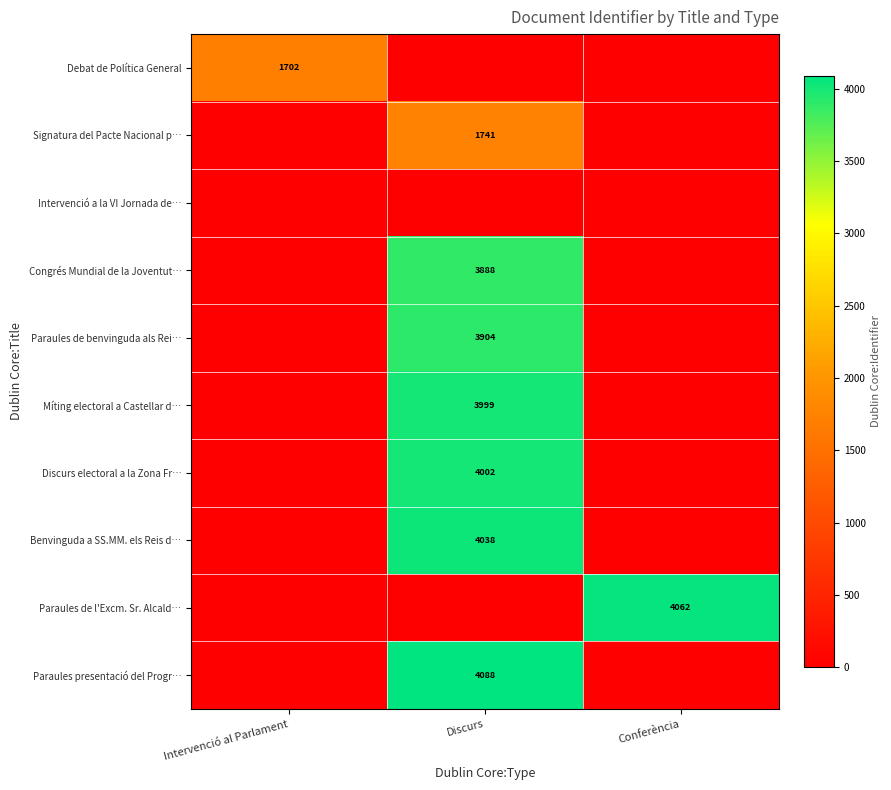

The value of Paraules presentació del Progr… at Discurs is 4088. True or false?

True